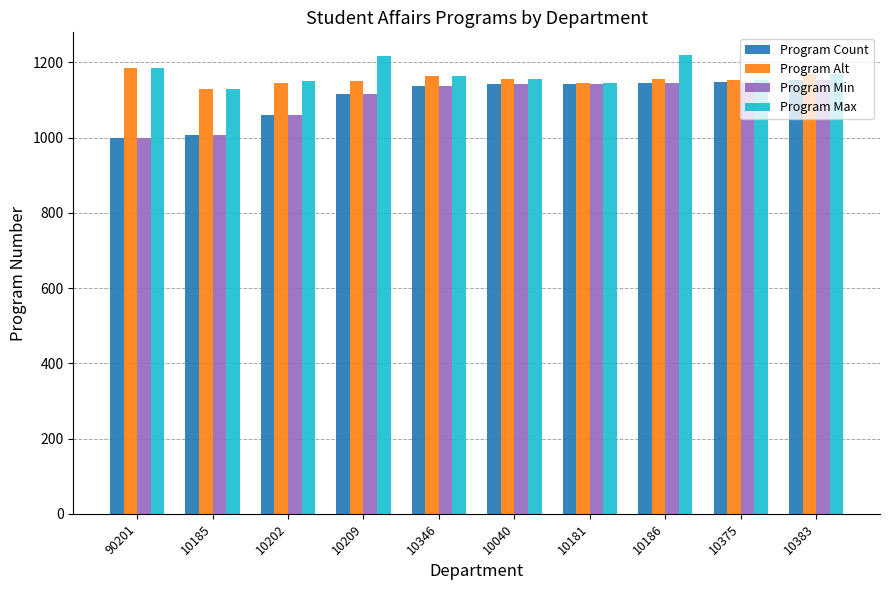

What is the lowest value of the Program Alt series?

1130